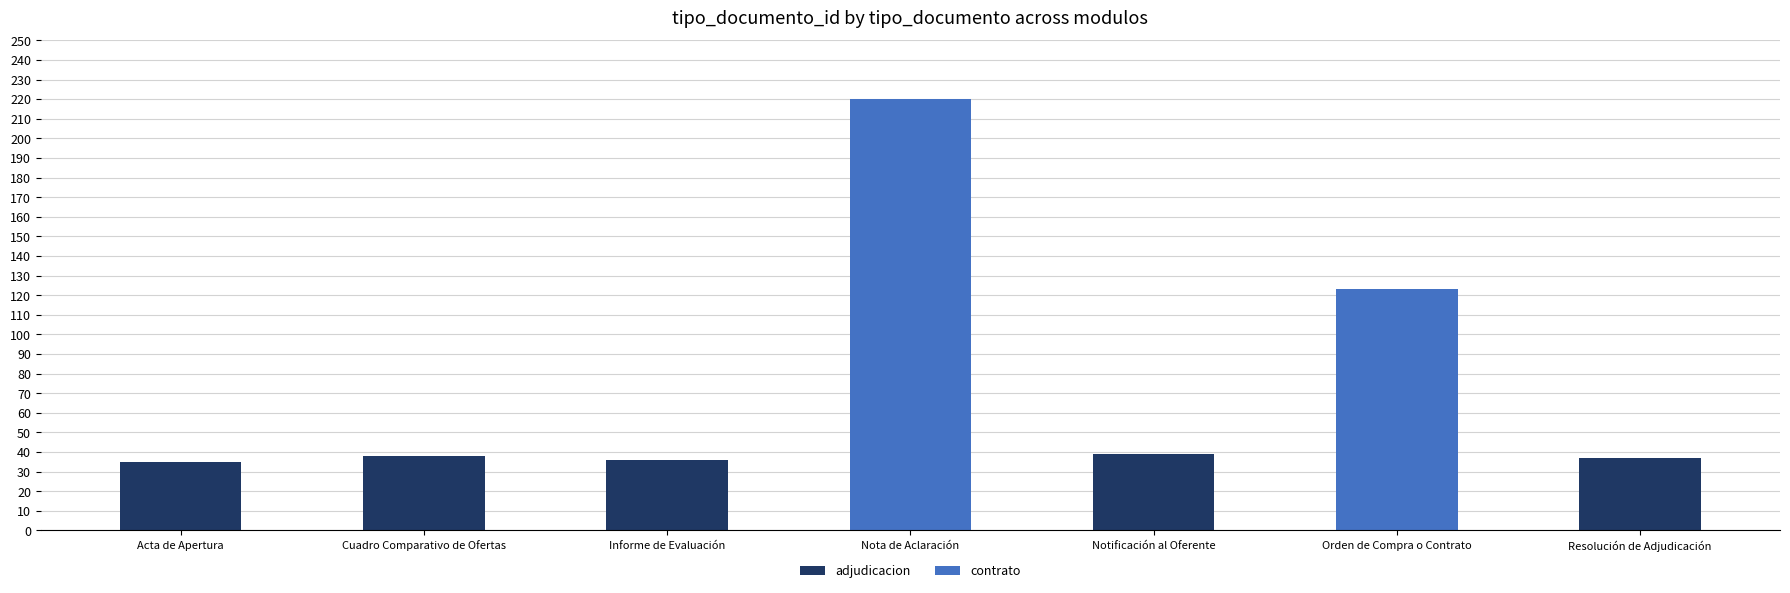

Where is the data nearest to the value 127?

Orden de Compra o Contrato